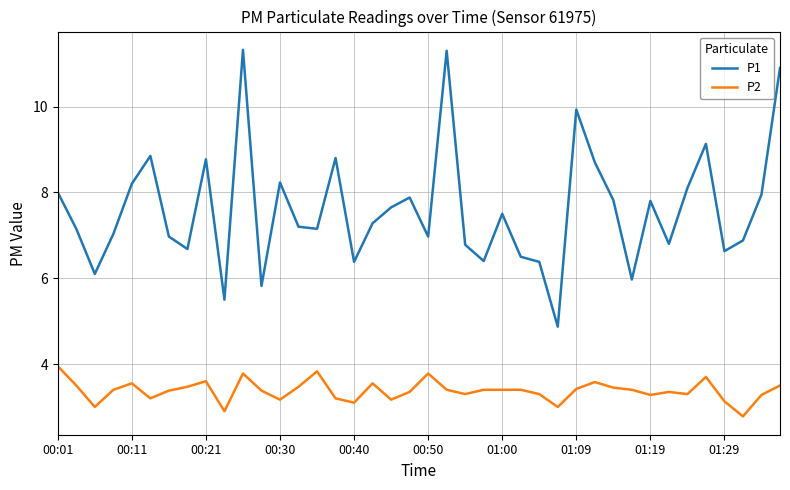

List the series in order of their overall mean, highest first.

P1, P2